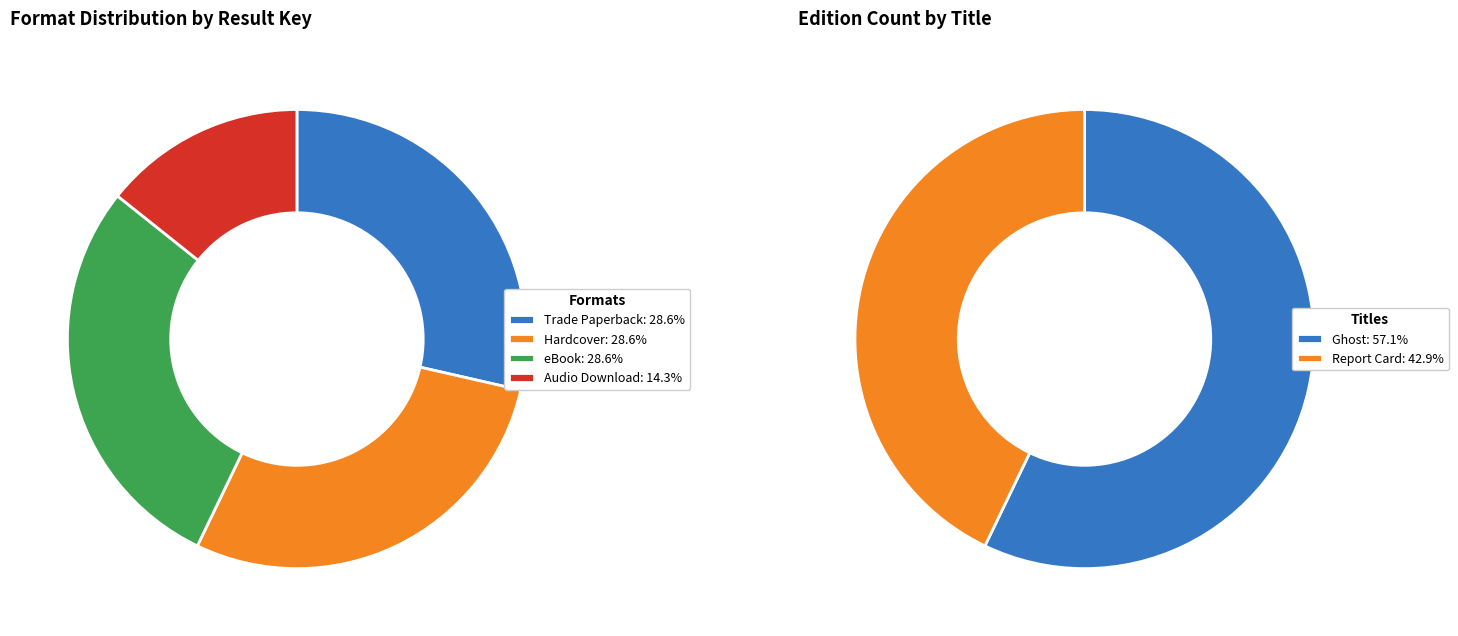

Is there a majority slice in this chart?

No